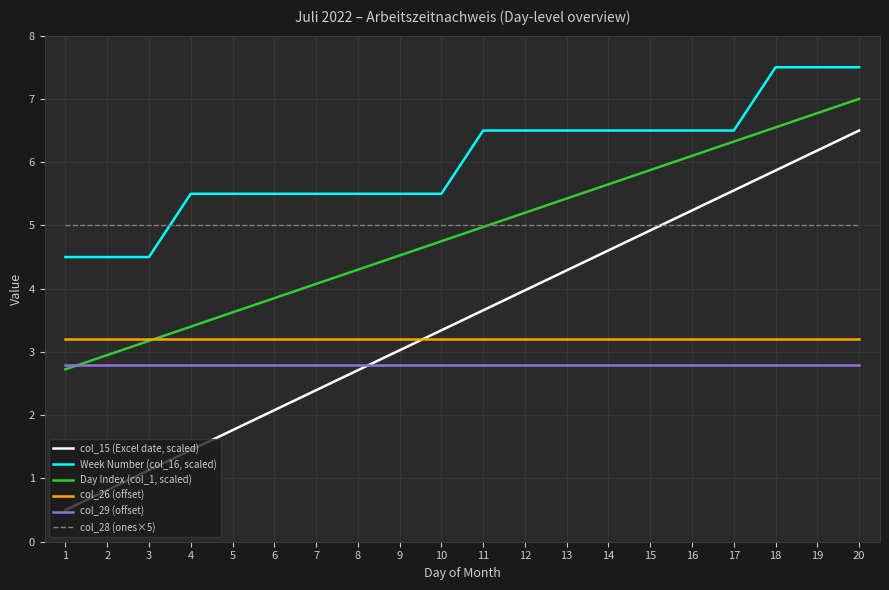

Rank the series by their maximum value, from highest to lowest.

Week Number (col_16, scaled), Day Index (col_1, scaled), col_15 (Excel date, scaled), col_28 (ones×5), col_26 (offset), col_29 (offset)